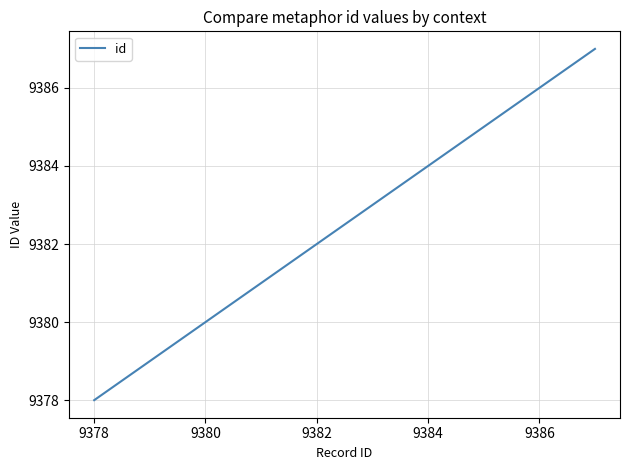

What is the minimum value shown in the chart?

9378